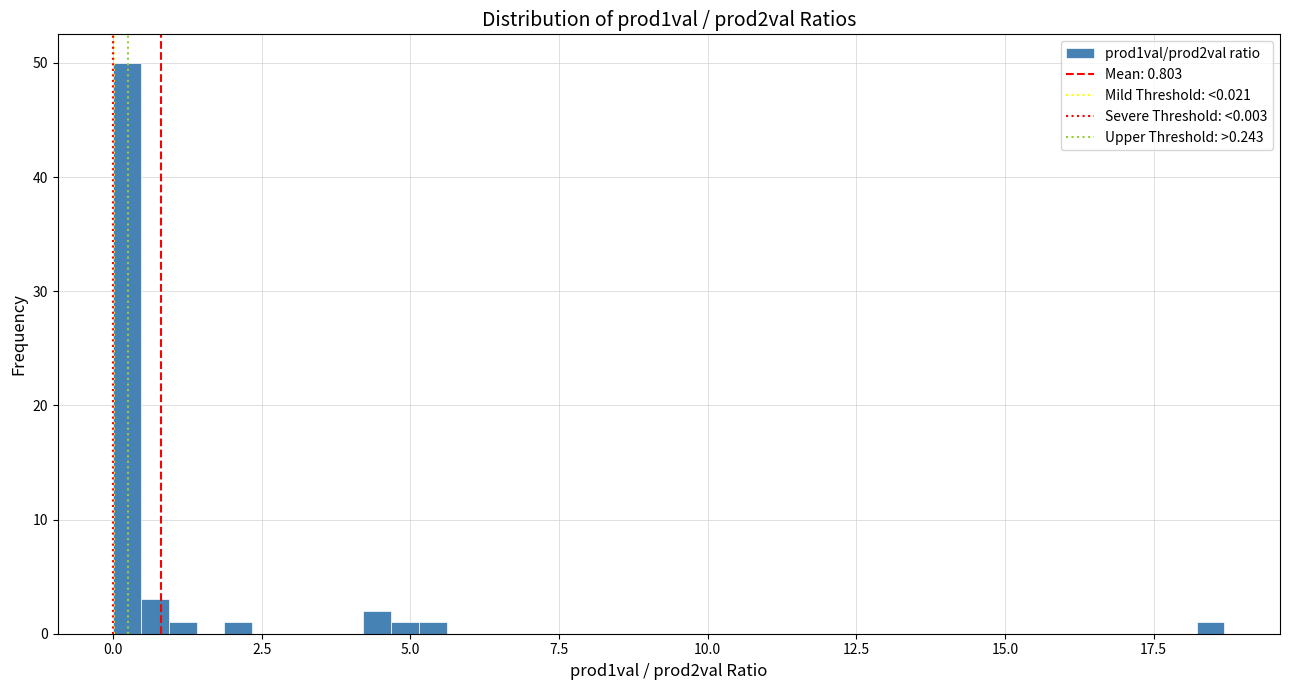

Read against the x-axis, roughly where is the centre of the tallest bar?

0.0